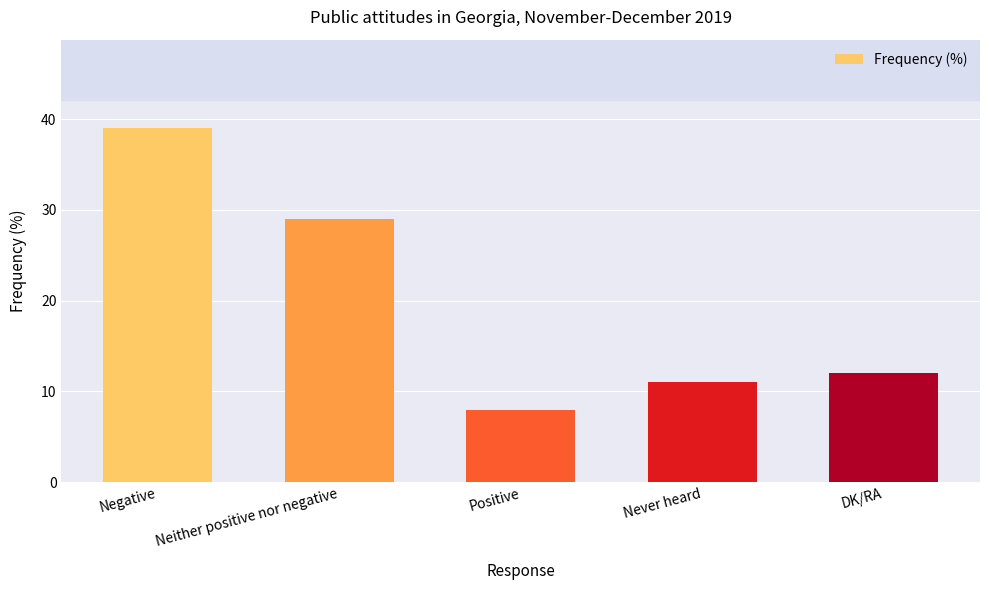

What is the difference between the maximum and minimum values?

31